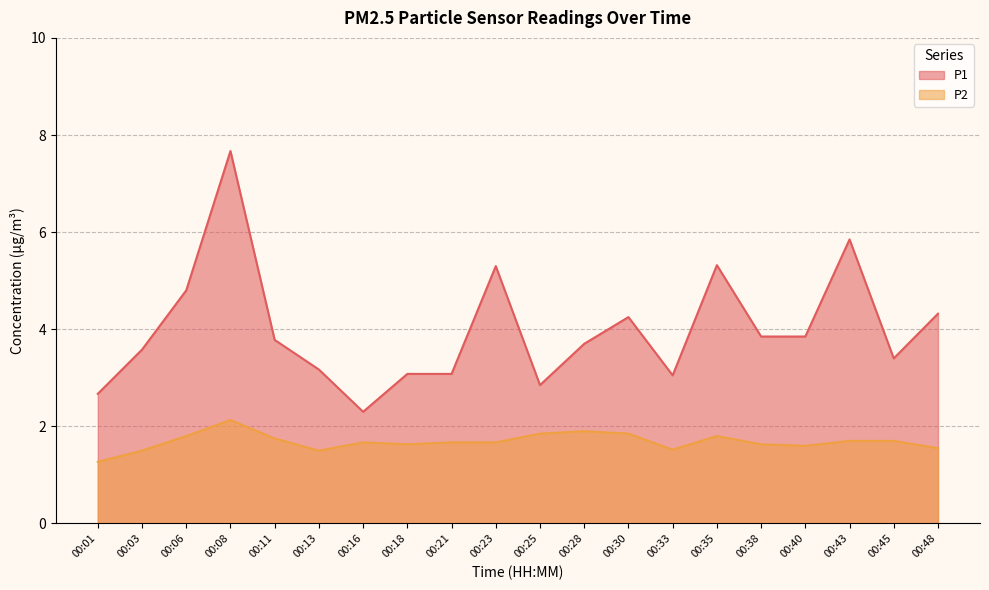

Rank the series by their maximum value, from highest to lowest.

P1, P2